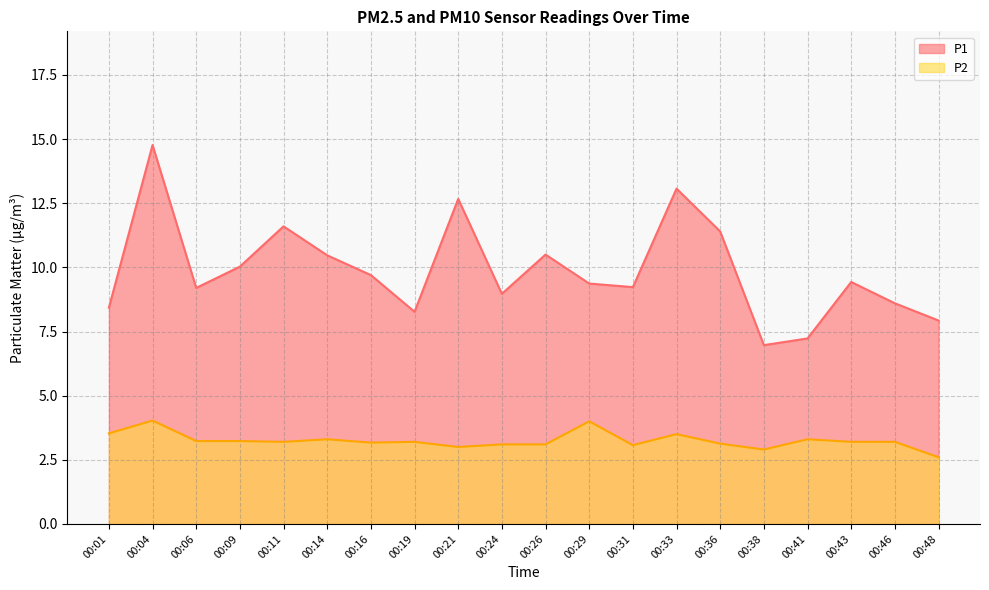

List the labels in order of P2 value, smallest first.

00:48, 00:38, 00:21, 00:31, 00:24, 00:26, 00:36, 00:16, 00:11, 00:19, 00:43, 00:46, 00:06, 00:09, 00:14, 00:41, 00:33, 00:01, 00:29, 00:04